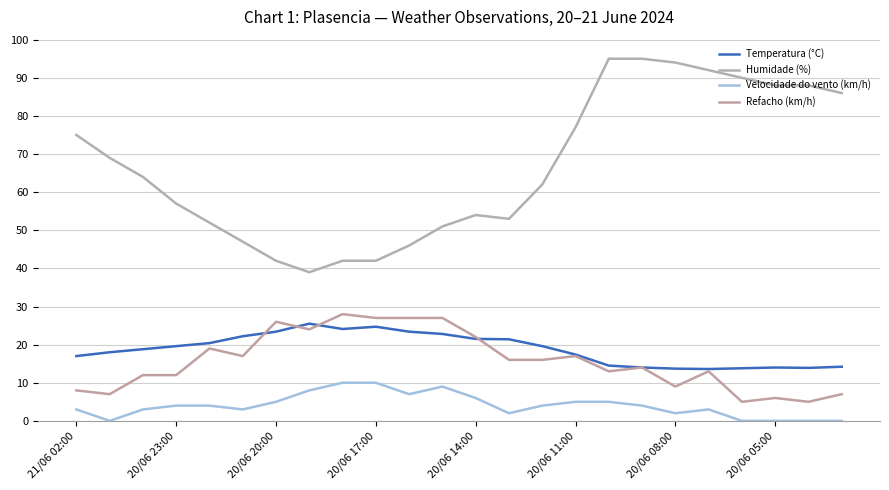

At which category is the sum across all series the highest?

16